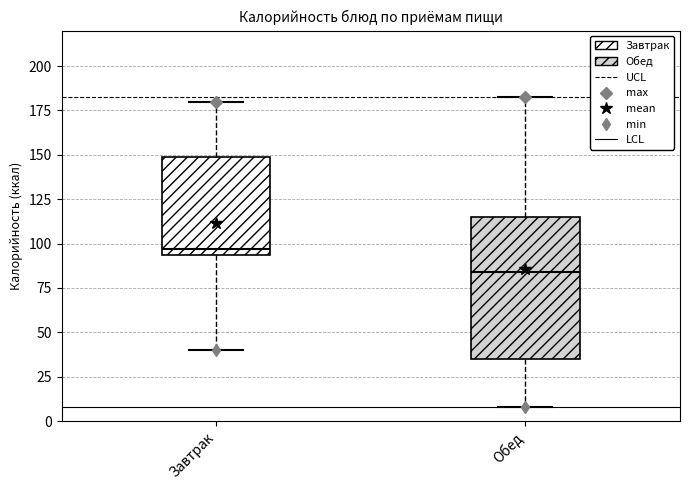

Where is the upper edge of the box for Завтрак on the y-axis? The values are not printed on the chart, so give them approximately, as read against the axis.

150